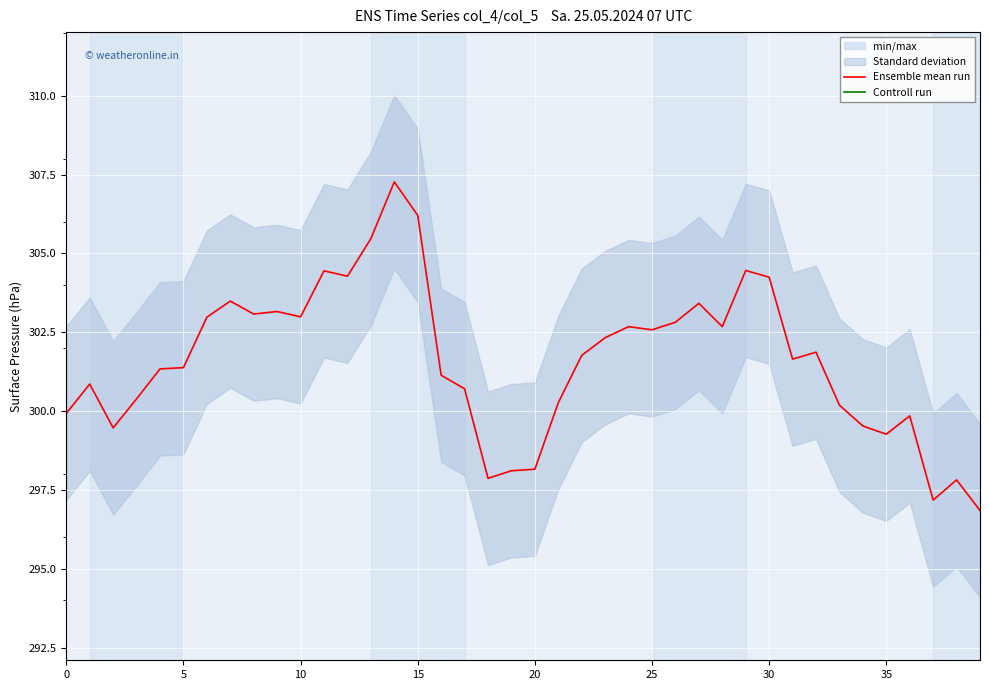

True or false: Ensemble mean run has a value of 400.1 at 15.

False